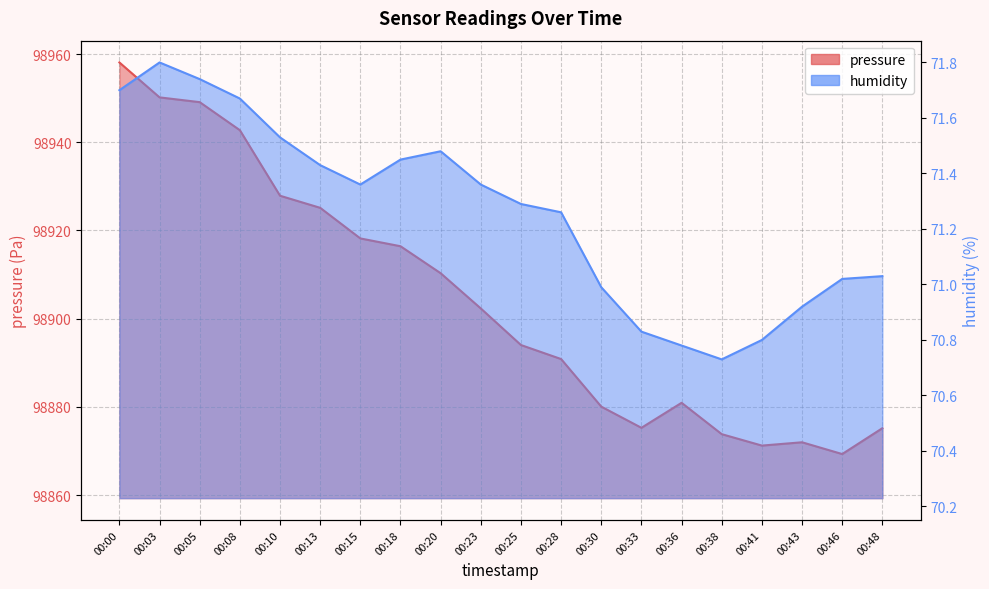

Where does the humidity series first go above 71?

00:00